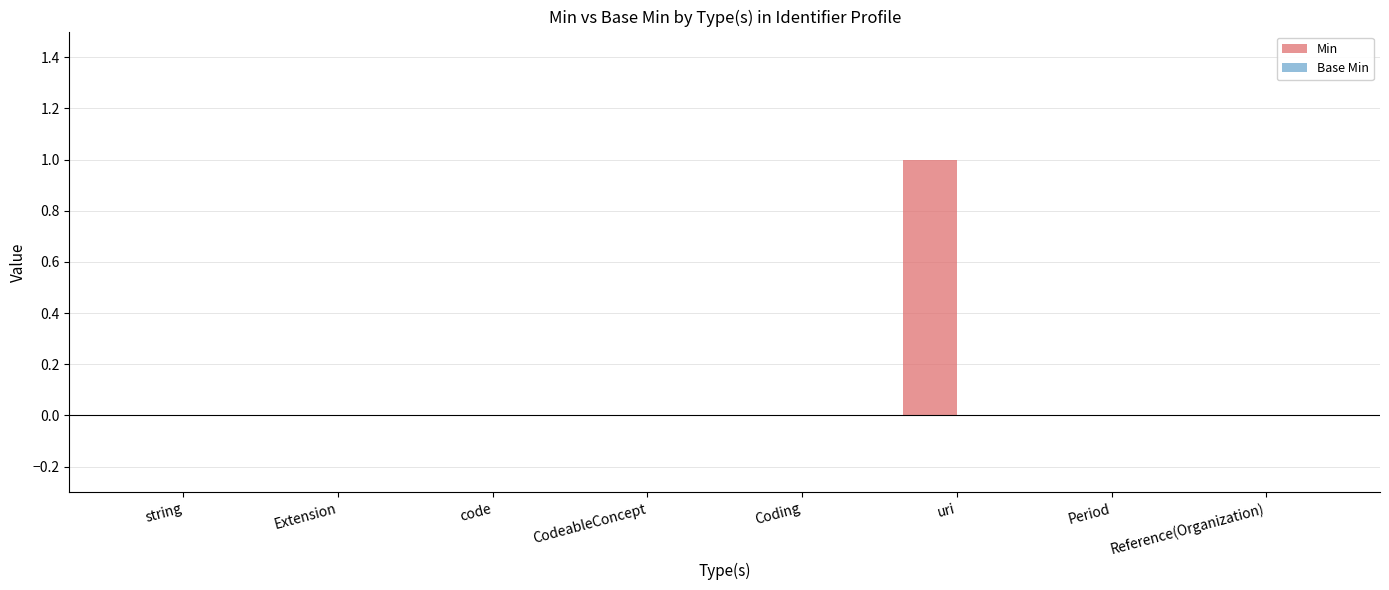

Which has a higher value, code or uri?

uri